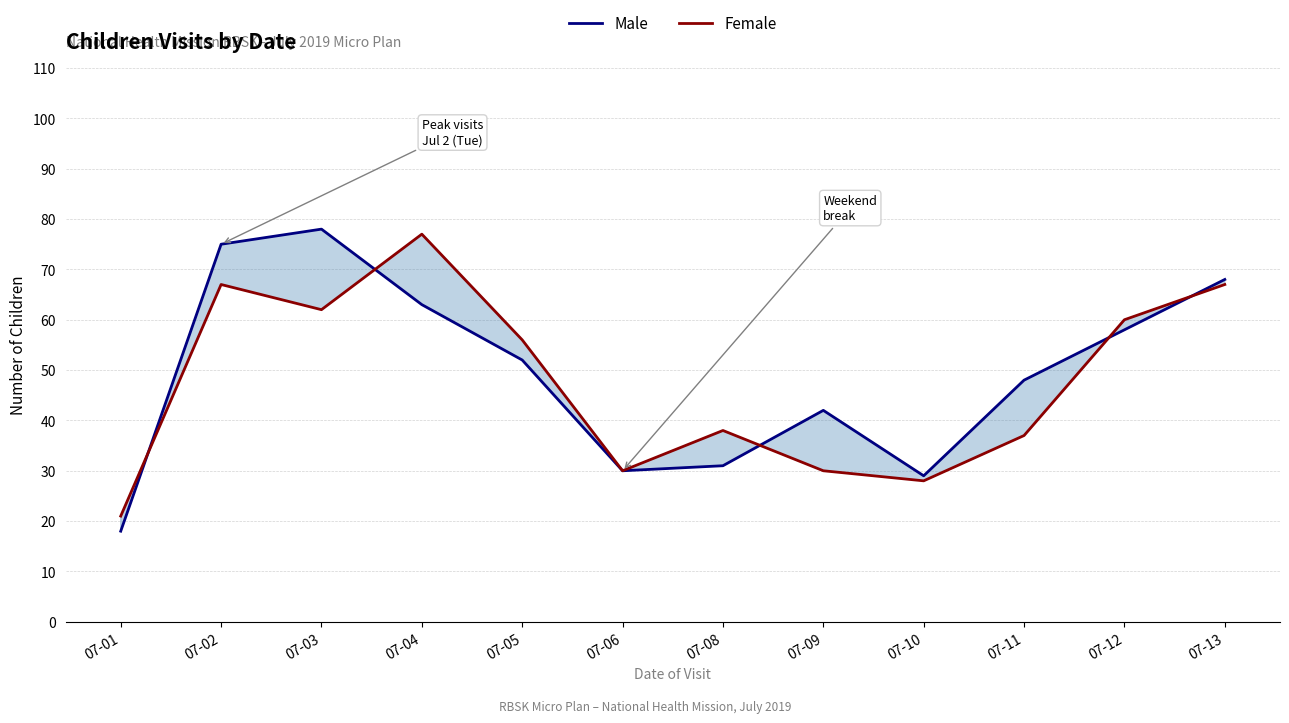

True or false: Female has a value of 62 at 07-03.

True